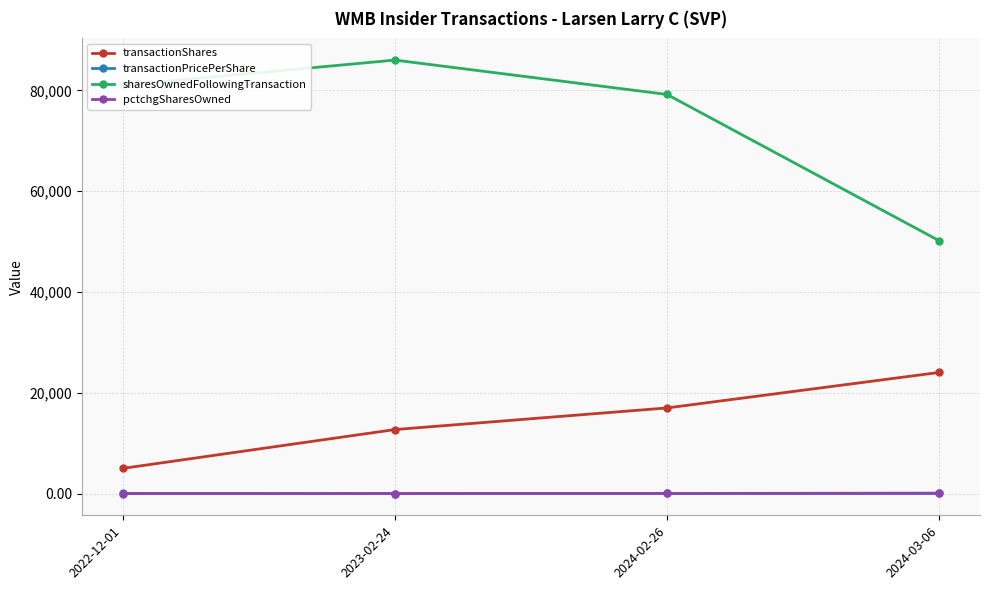

What is the value of the sharesOwnedFollowingTransaction point at the 4th from the left?

50171.0